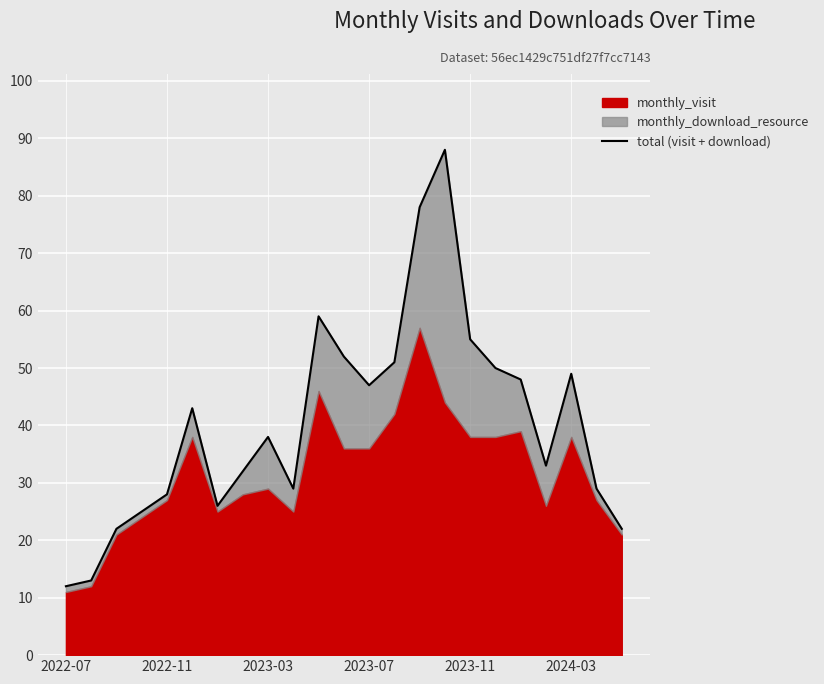

What is the ratio of the value at 8 to the value at 19?

1.2